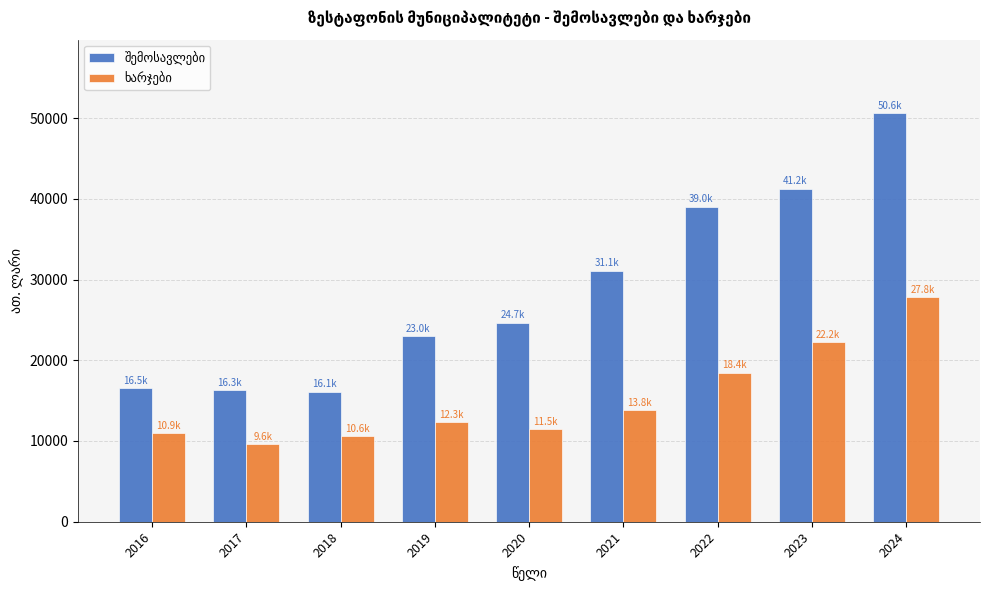

What is the maximum value shown in the chart?

50602.8